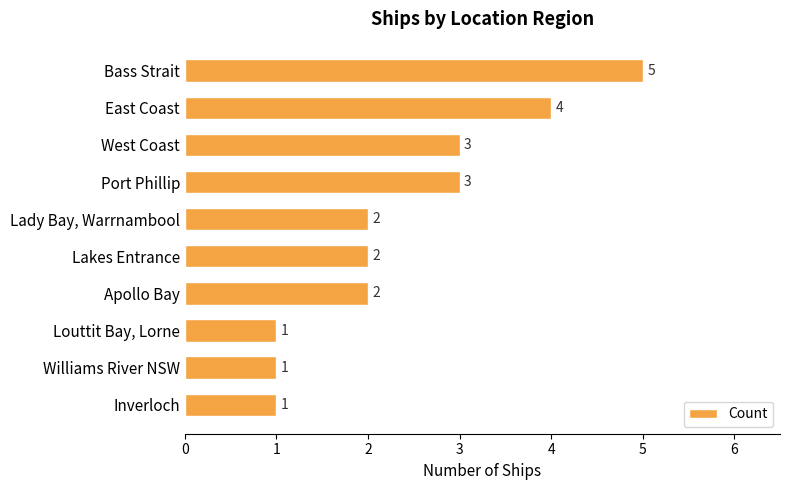

What is the difference between the second highest and second lowest values?

3